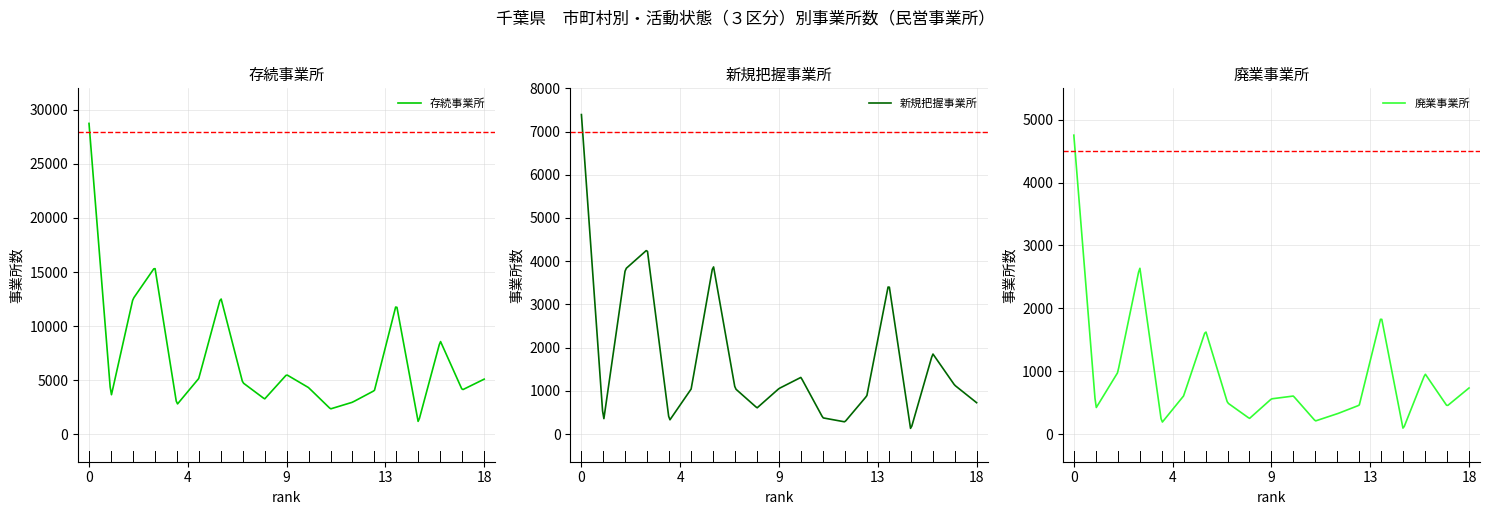

At which label does 存続事業所 reach its peak?

0